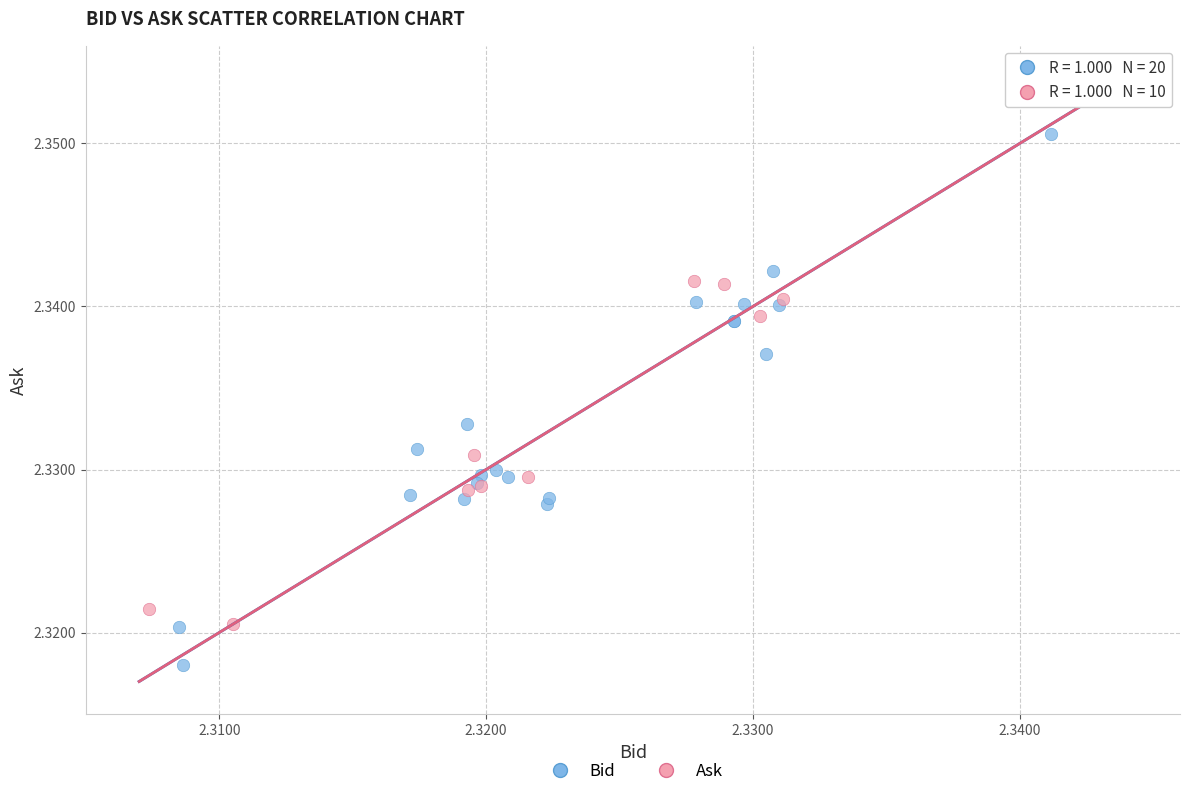

Which series contains the lowest Y value?

Bid